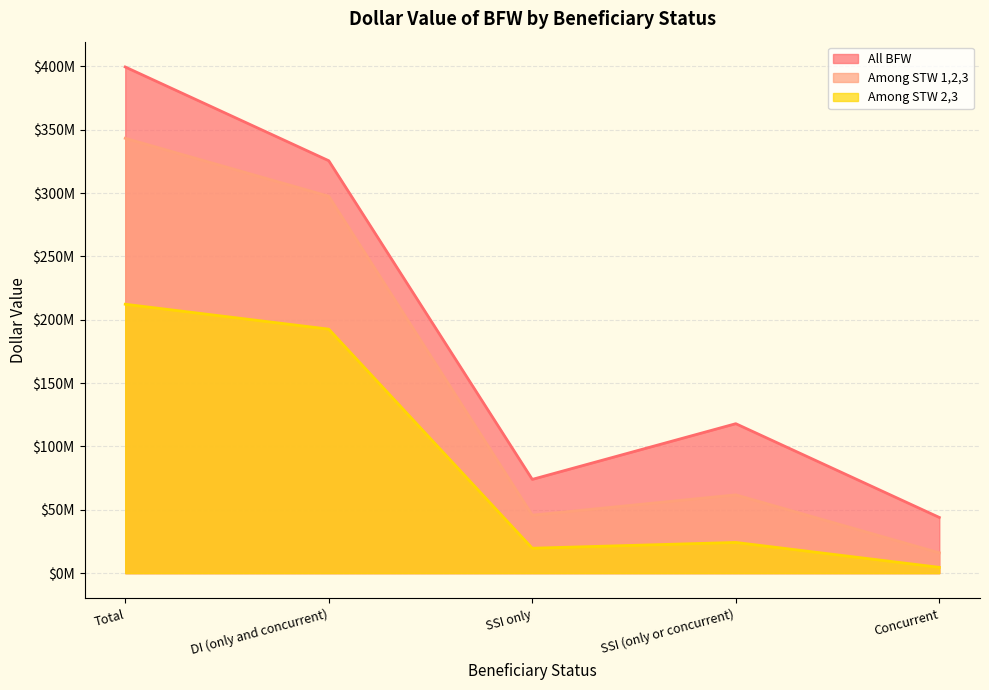

What value does the Among STW 1,2,3 series have at SSI (only or concurrent)?

61787944.7